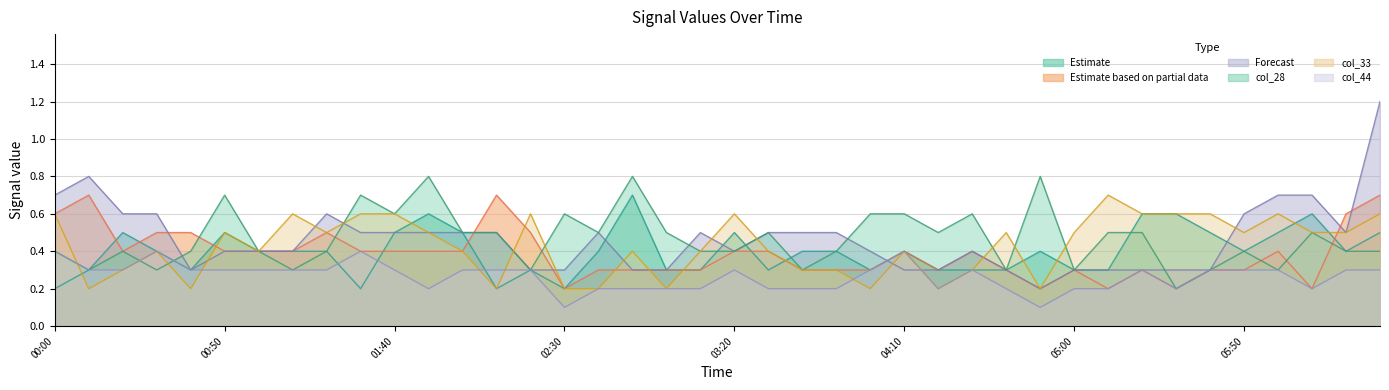

Where do col_28 and col_34 first cross each other?

2021/01/20 00:30 and 2021/01/20 00:40